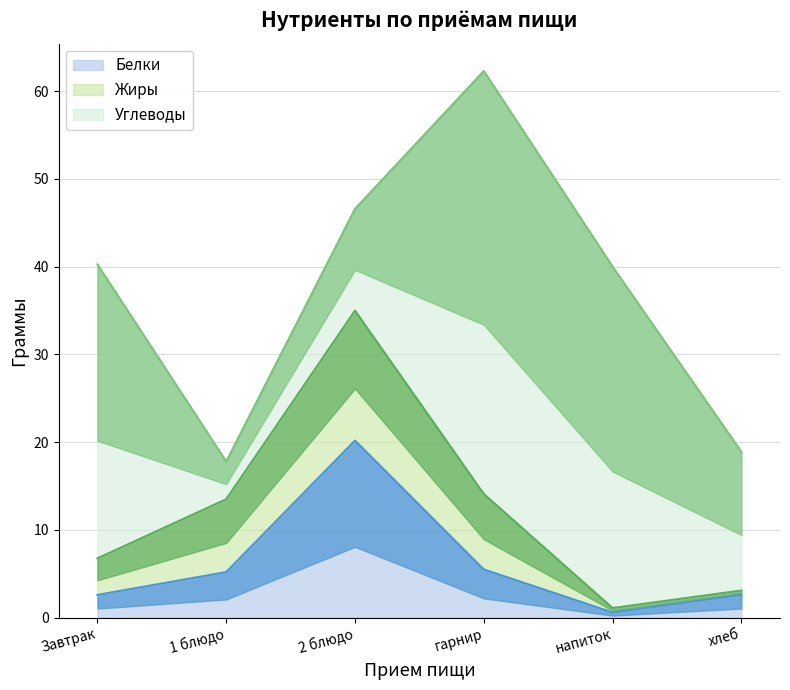

The value of Белки at 1 блюдо is 6.8. True or false?

False